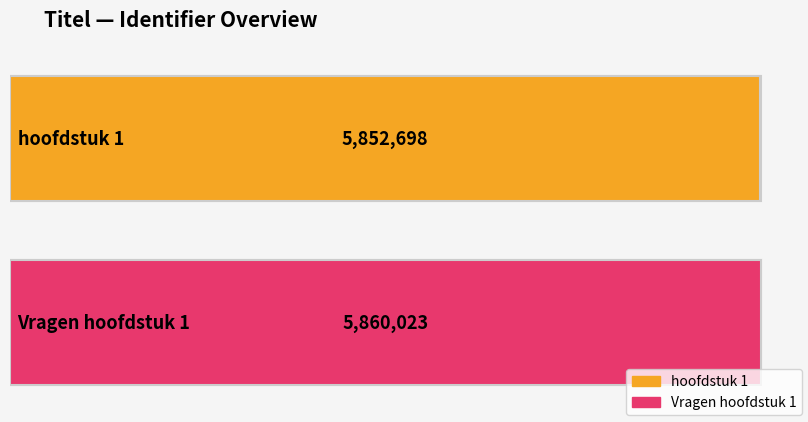

Between hoofdstuk 1 and Vragen hoofdstuk 1, which is larger?

Vragen hoofdstuk 1